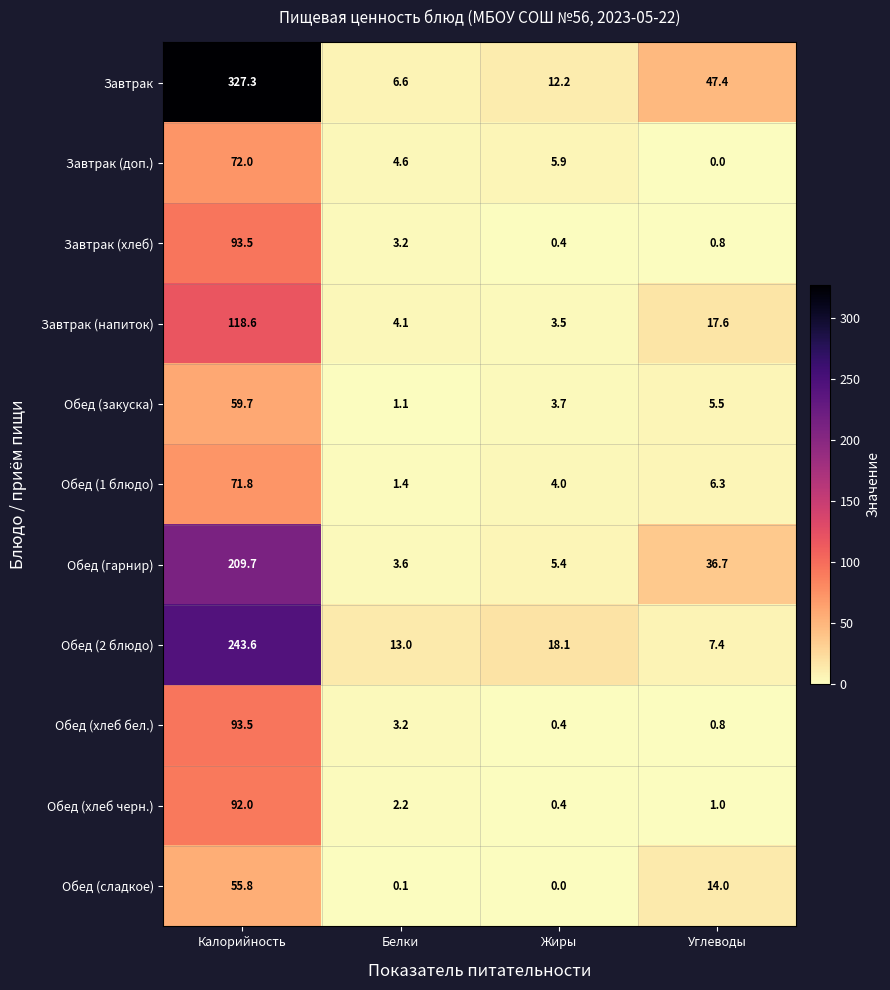

At which category is the sum across all series the highest?

Калорийность